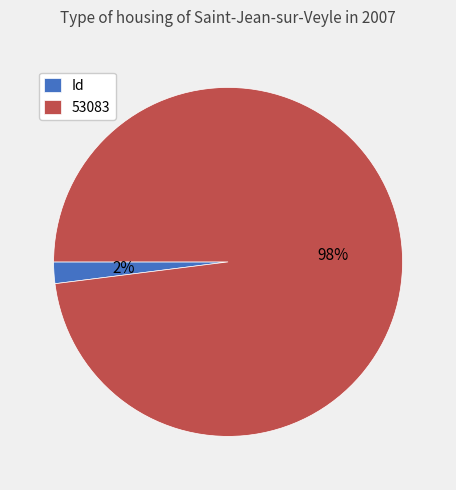

Which has a higher value, 53083 or Id?

53083